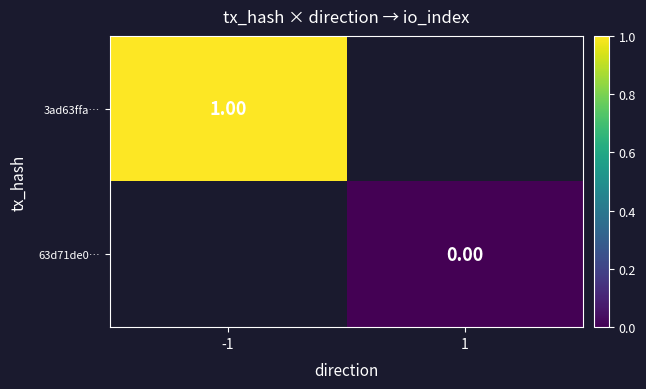

Is the value of 63d71de0… at 1 greater than the value of 3ad63ffa… at -1?

No